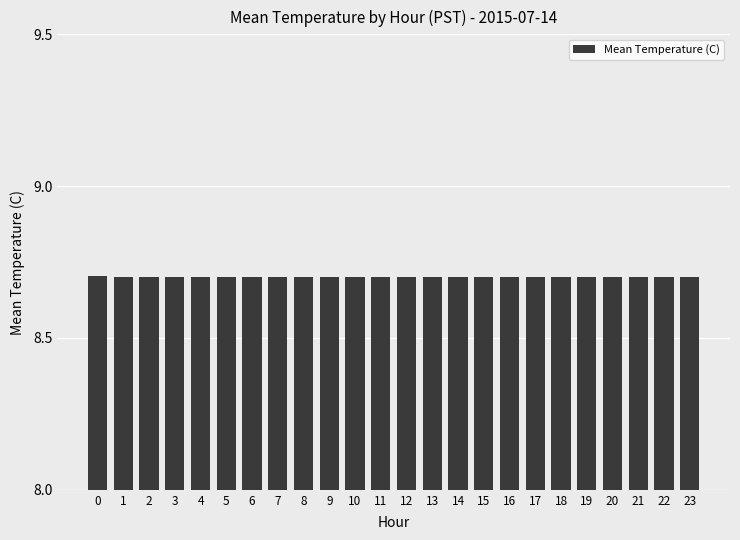

Does the chart contain stacked bars?

No